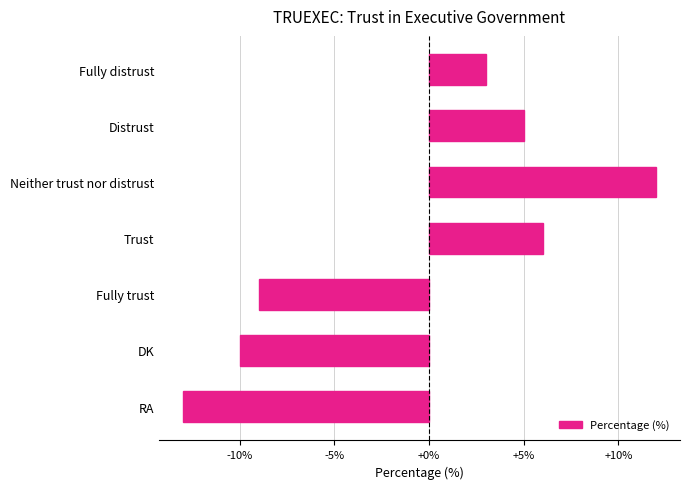

What is the value of the 1st bar from the top?

3